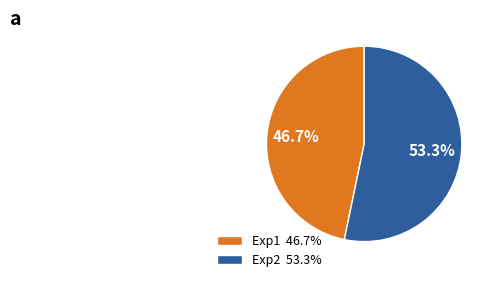

Count the number of slices in the pie.

2